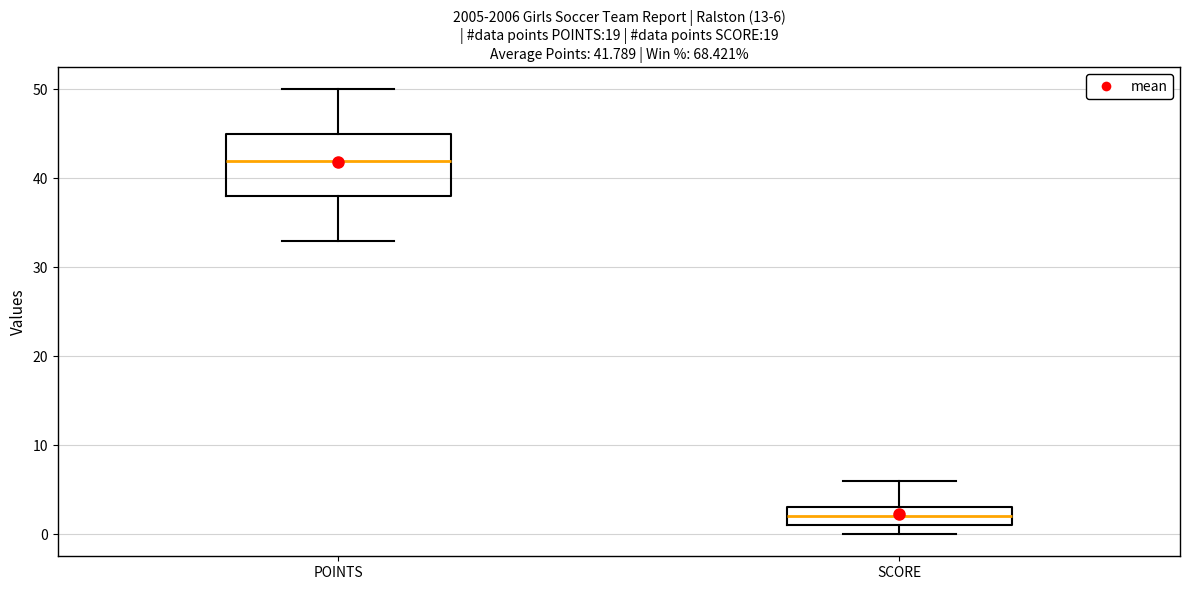

Which box is the tallest, from its lower edge to its upper edge?

POINTS